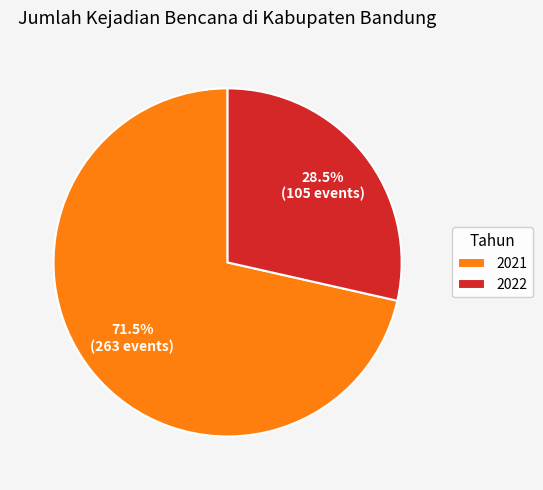

Which category has the smallest portion of the pie?

2022